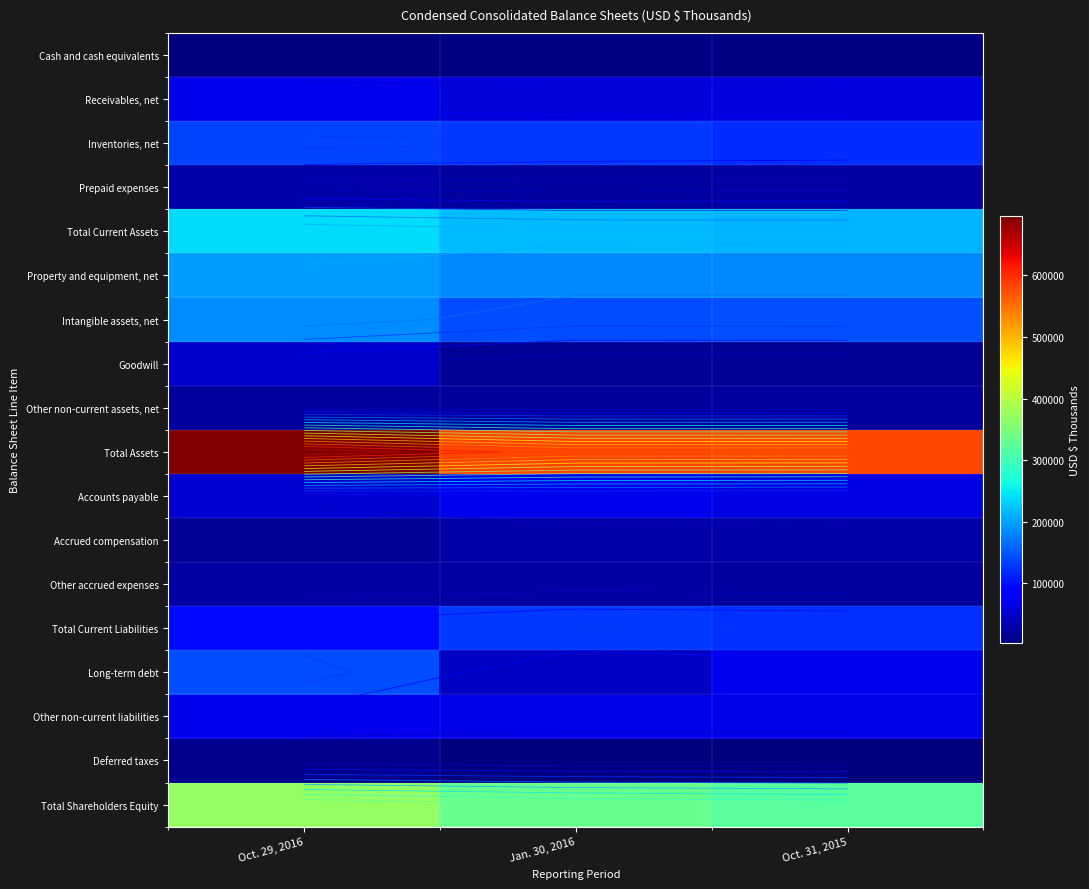

Rank the series by their maximum value, from lowest to highest.

Cash and cash equivalents, Deferred taxes, Other non-current assets, net, Other accrued expenses, Prepaid expenses, Accrued compensation, Goodwill, Accounts payable, Receivables, net, Other non-current liabilities, Total Current Liabilities, Inventories, net, Long-term debt, Intangible assets, net, Property and equipment, net, Total Current Assets, Total Shareholders Equity, Total Assets